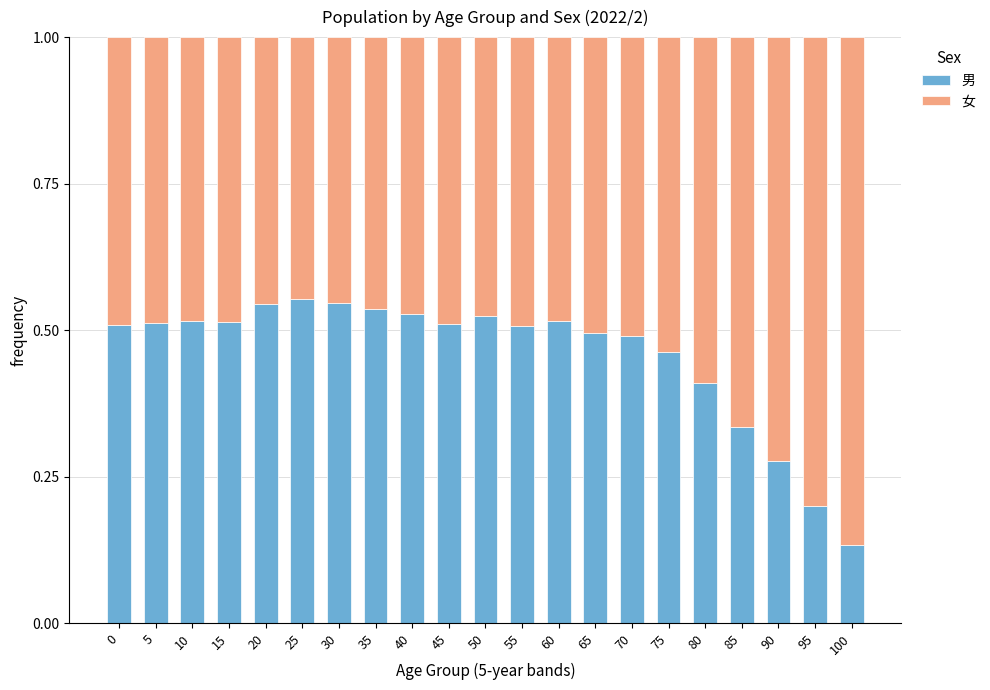

The 男 series shows 0.4 at 90. True or false?

False